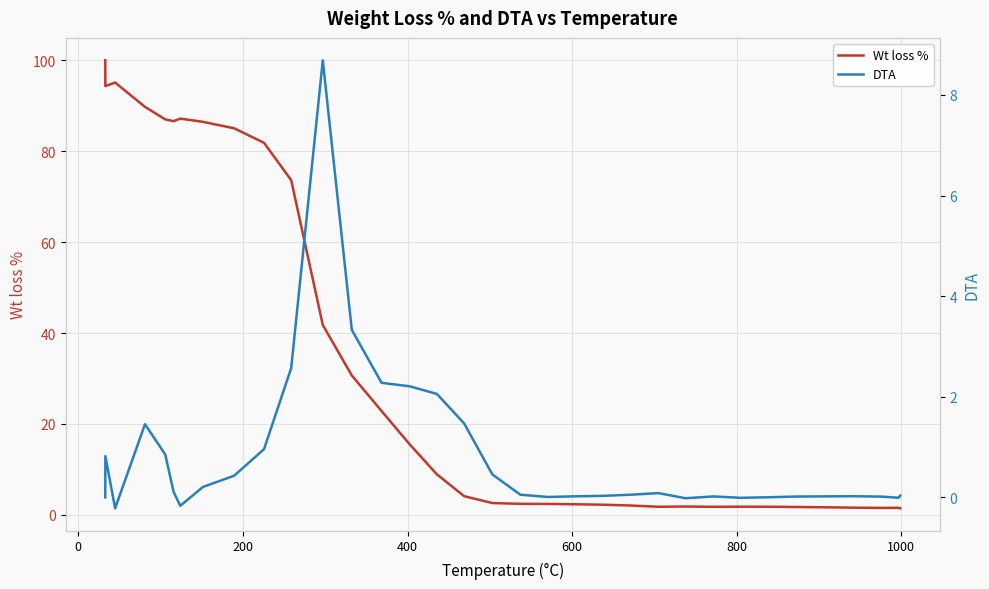

True or false: Wt loss % and DTA intersect in this chart.

False